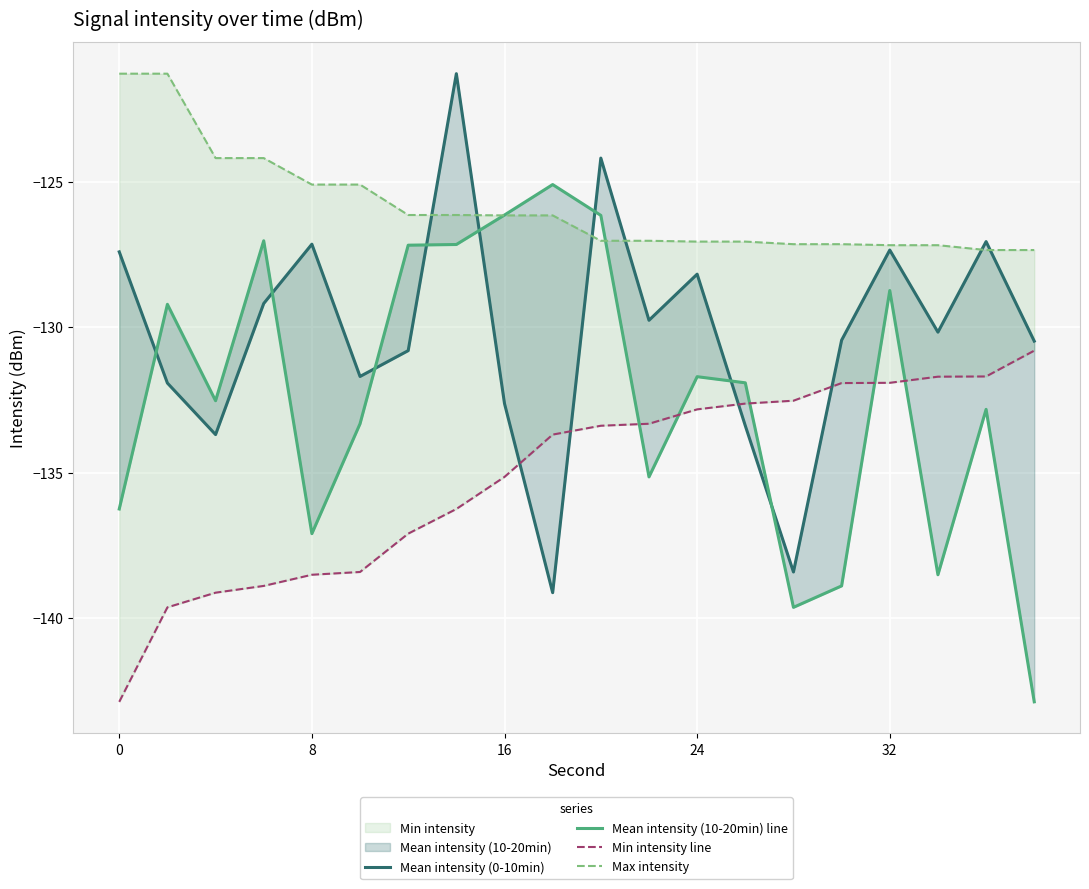

How many interior local peaks does the Mean intensity (0-10min) series have?

6